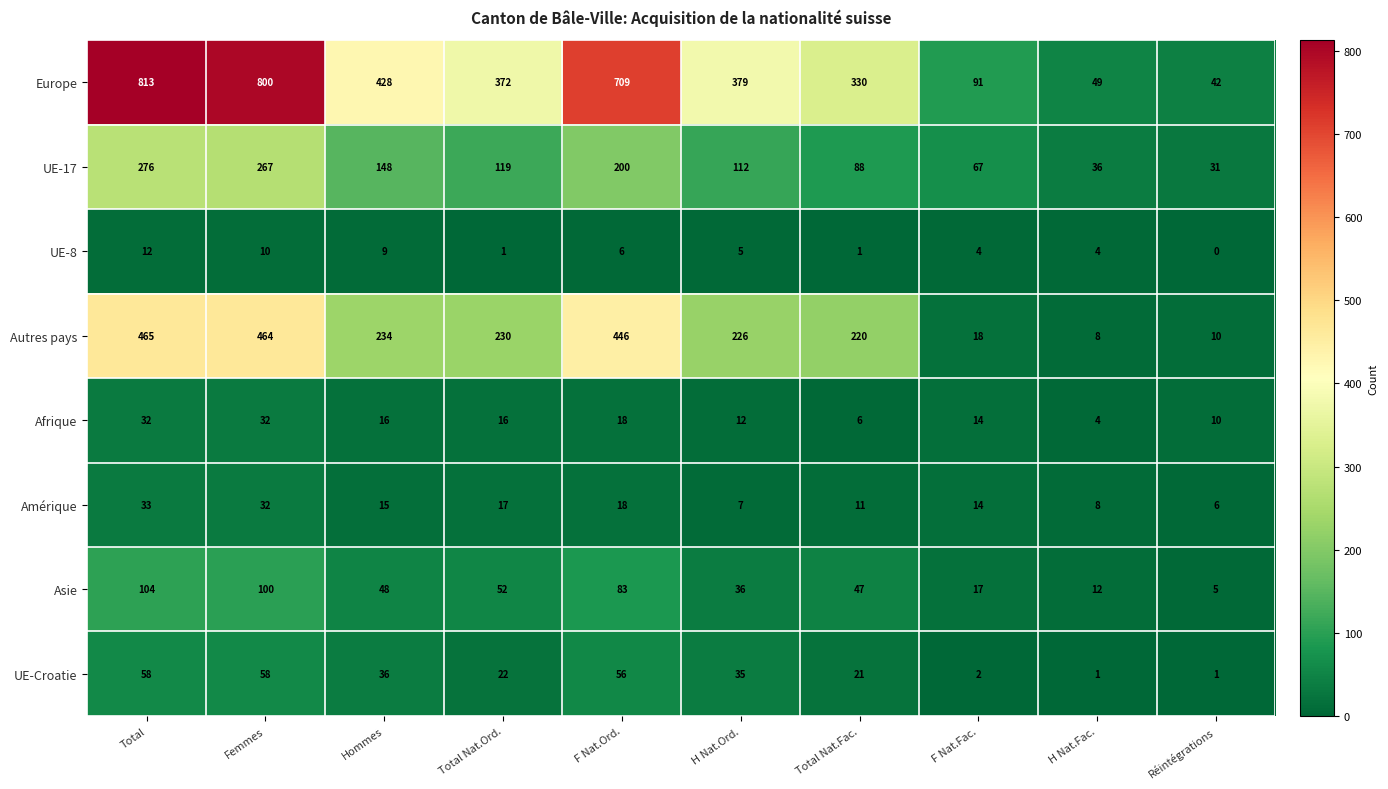

What is the difference between the maximum and minimum values in the UE-8 series?

12